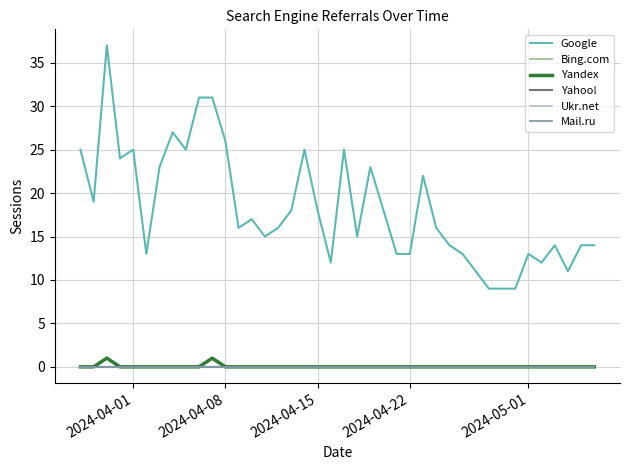

Does the chart have visible grid lines?

Yes